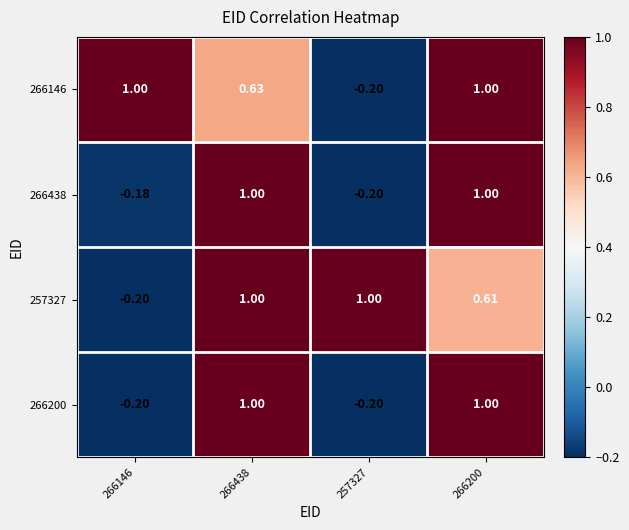

What is the difference between the highest and lowest values at 266146?

1.2